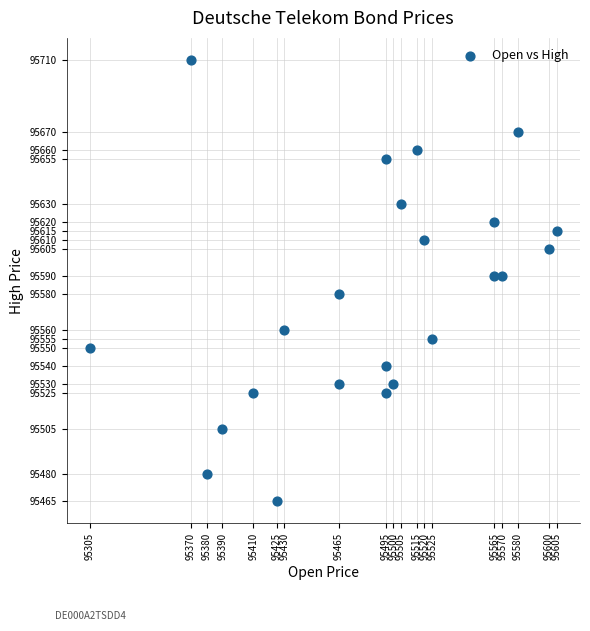

What is the range of Y values (max minus min)?

245